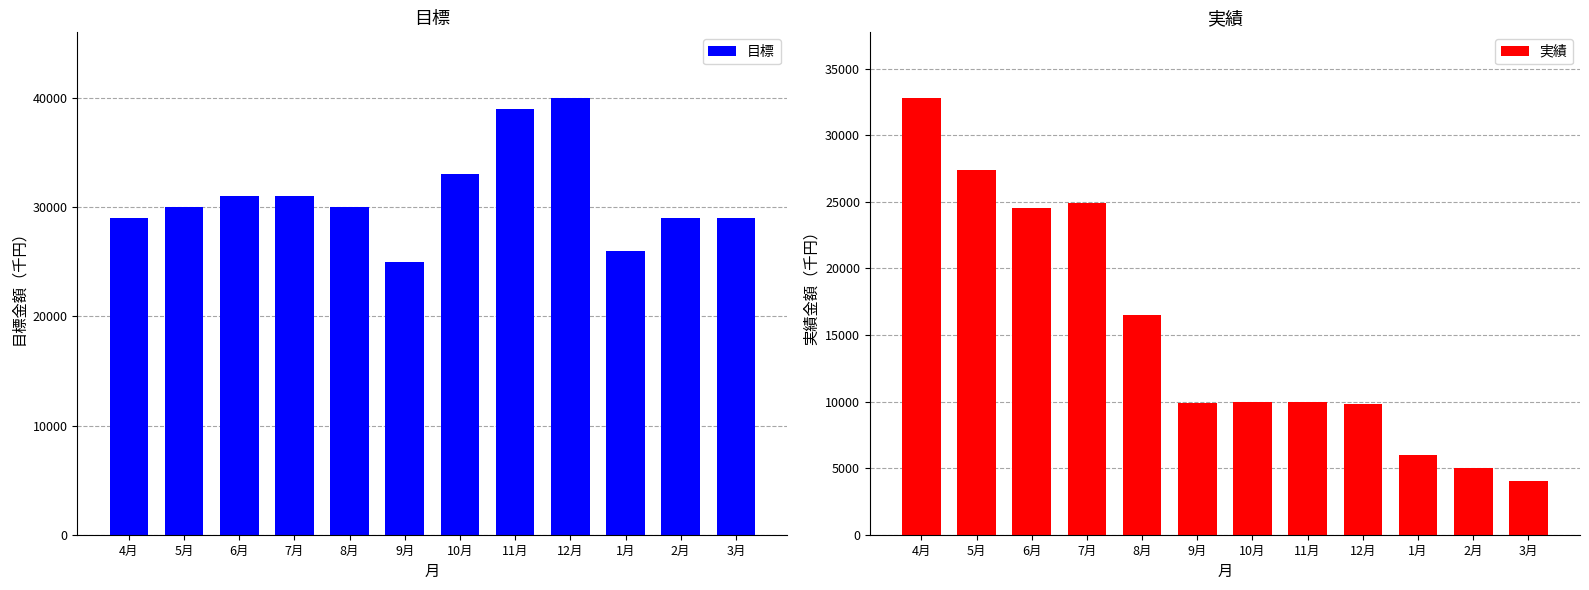

What are all the series names shown in the legend?

目標, 実績